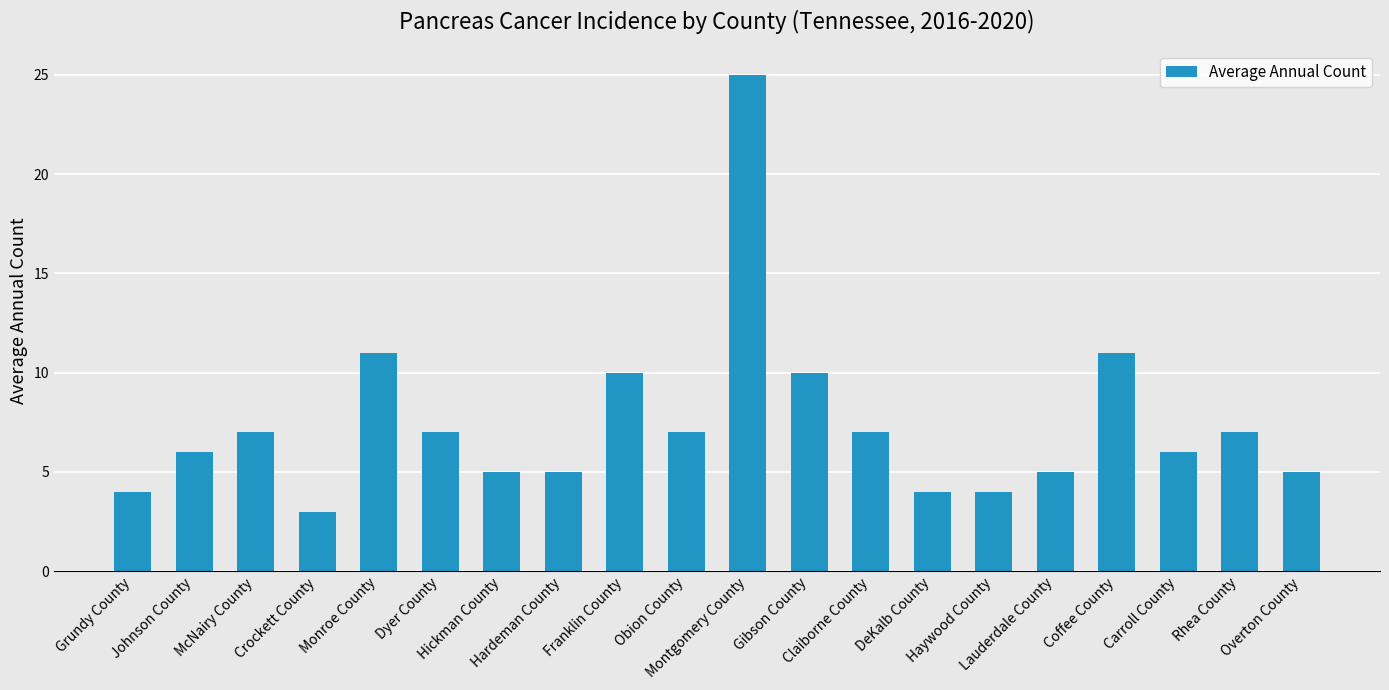

What is the minimum value shown in the chart?

3